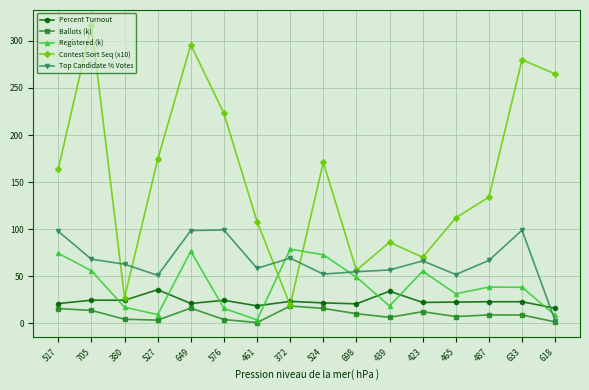

The Contest Sort Seq (x10) series shows 397.4 at 618. True or false?

False